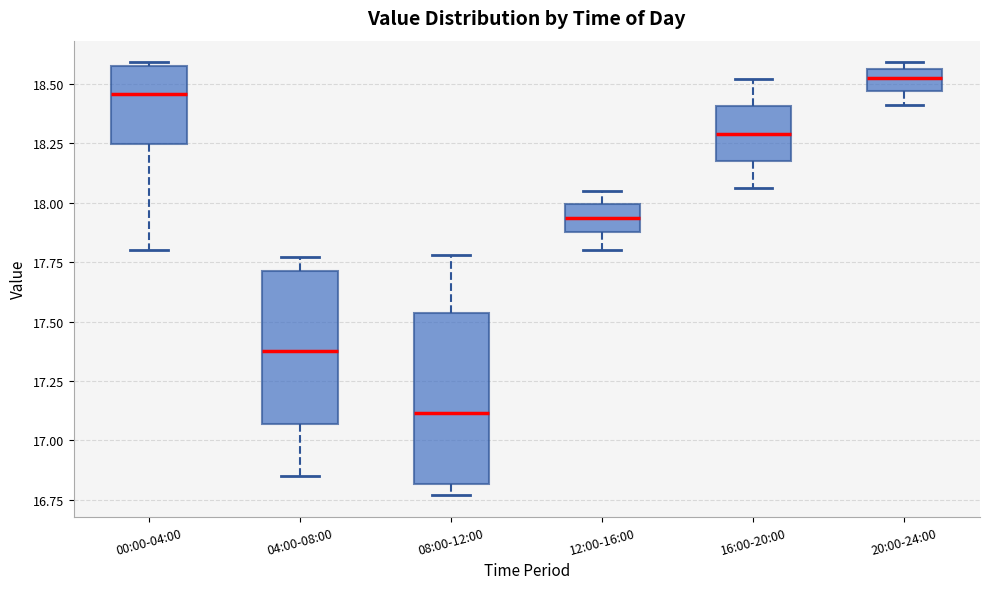

Where is the lower edge of the box for 12:00-16:00 on the y-axis? The values are not printed on the chart, so give them approximately, as read against the axis.

17.90